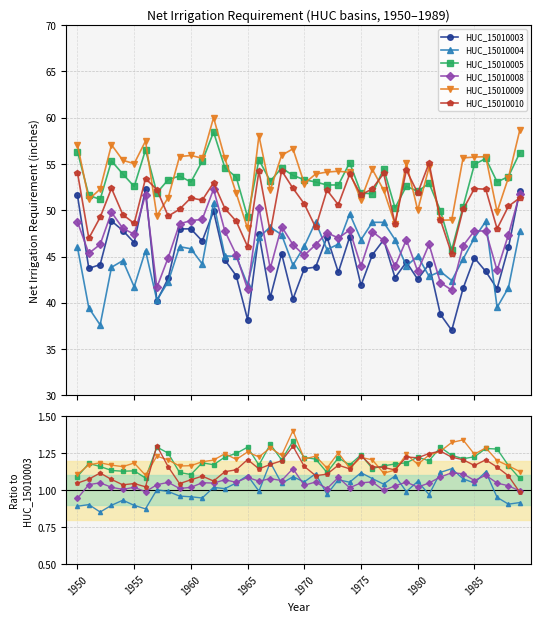

What are all the series names shown in the legend?

HUC_15010003, HUC_15010004, HUC_15010005, HUC_15010008, HUC_15010009, HUC_15010010